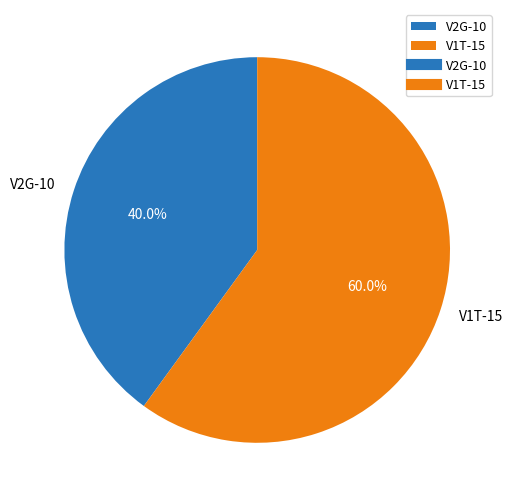

What is the largest slice in the pie chart?

V1T-15